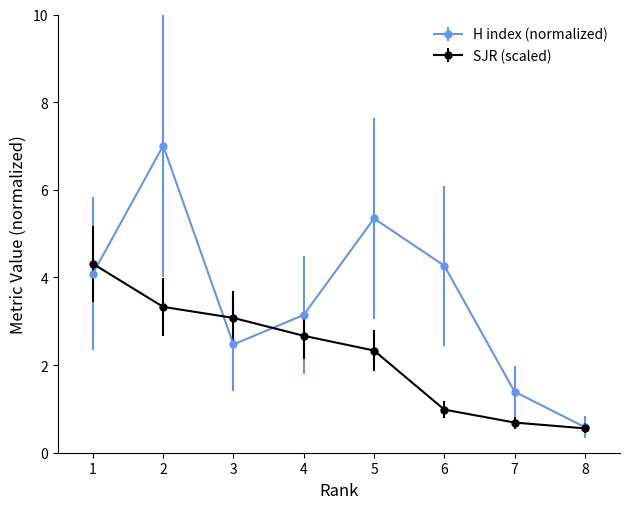

What are all the series names shown in the legend?

H index (normalized), SJR (scaled)